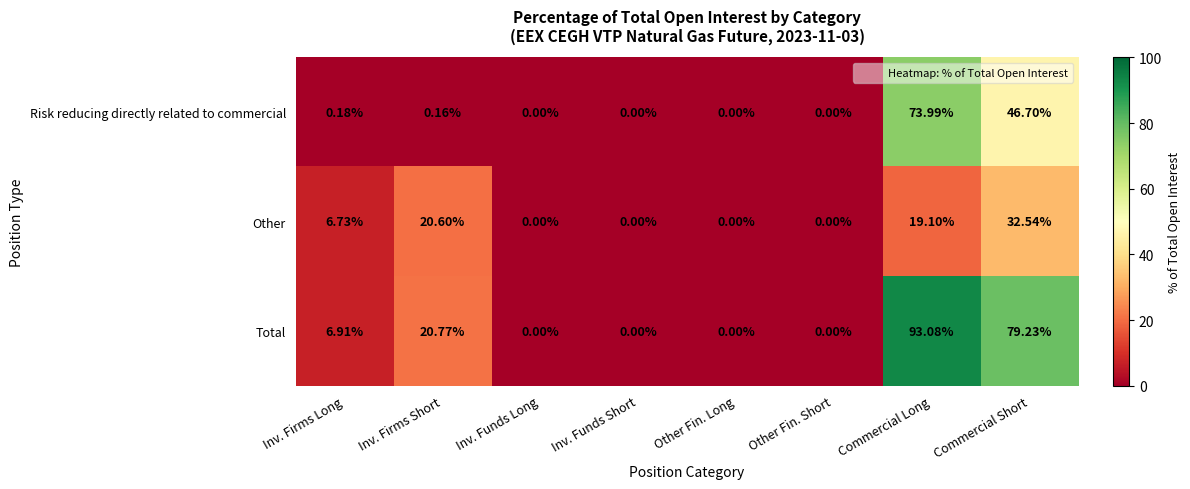

How many data points does each series have?

8